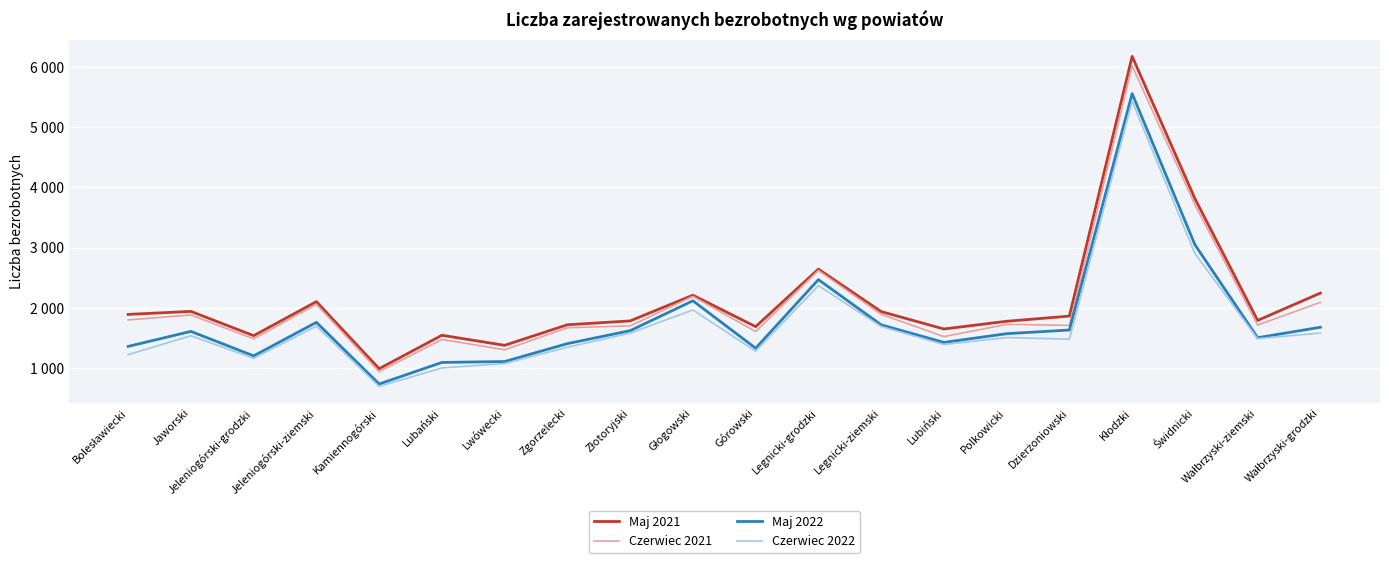

Does the chart display data point markers on the line(s)?

No